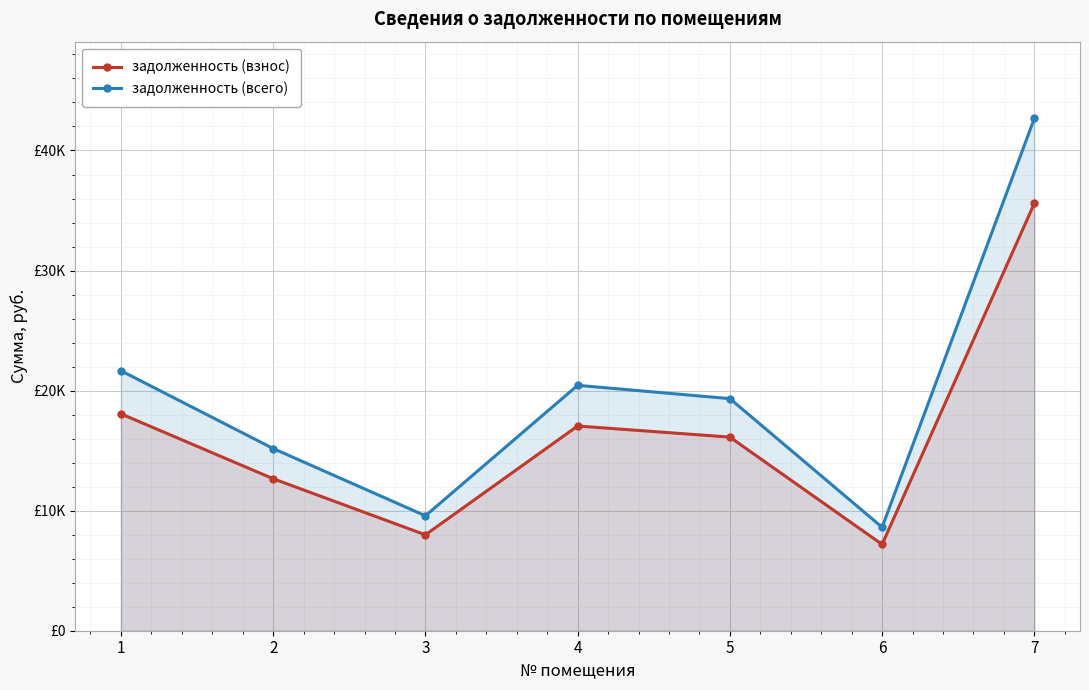

Which series has the largest total across all categories?

задолженность (всего)